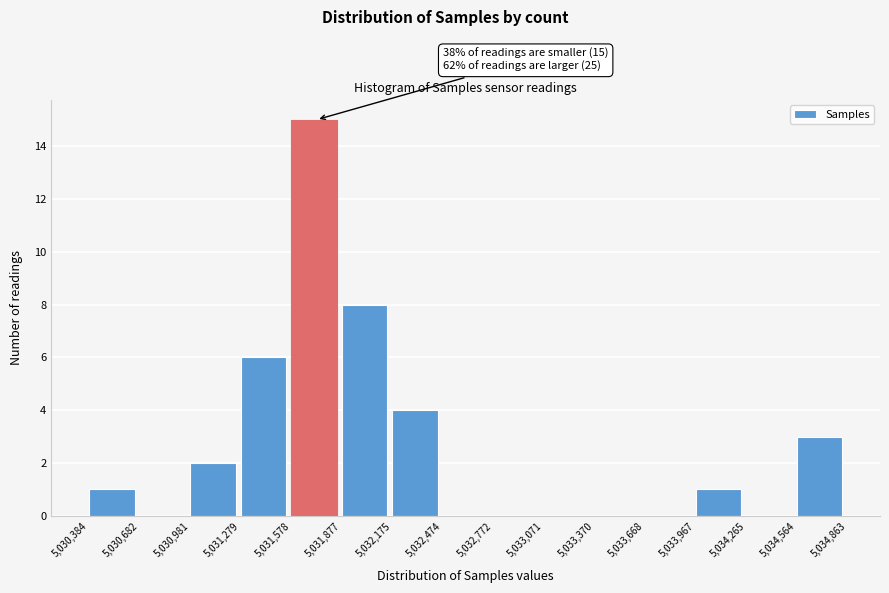

Which range on the x-axis has the tallest bar?

5,031,578 to 5,031,877